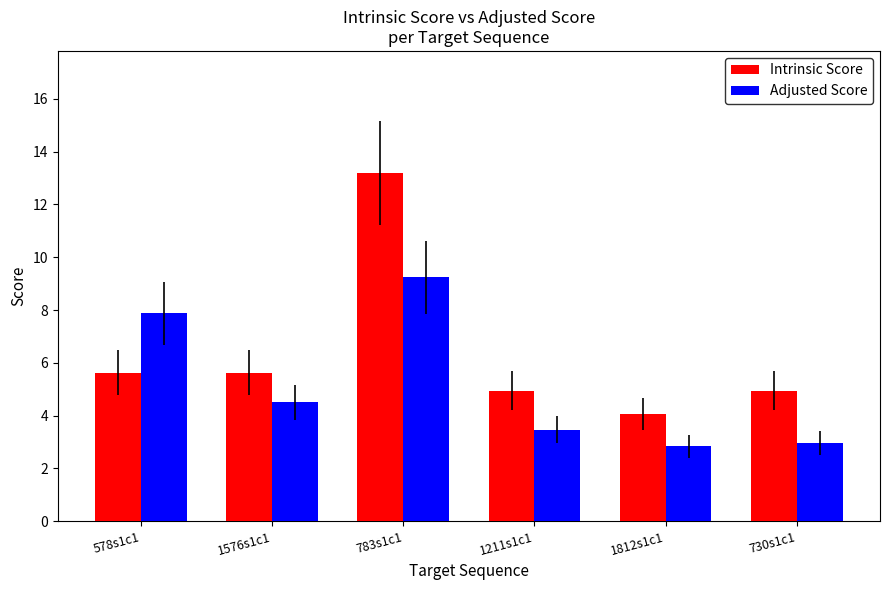

How many bars are there in each group?

2